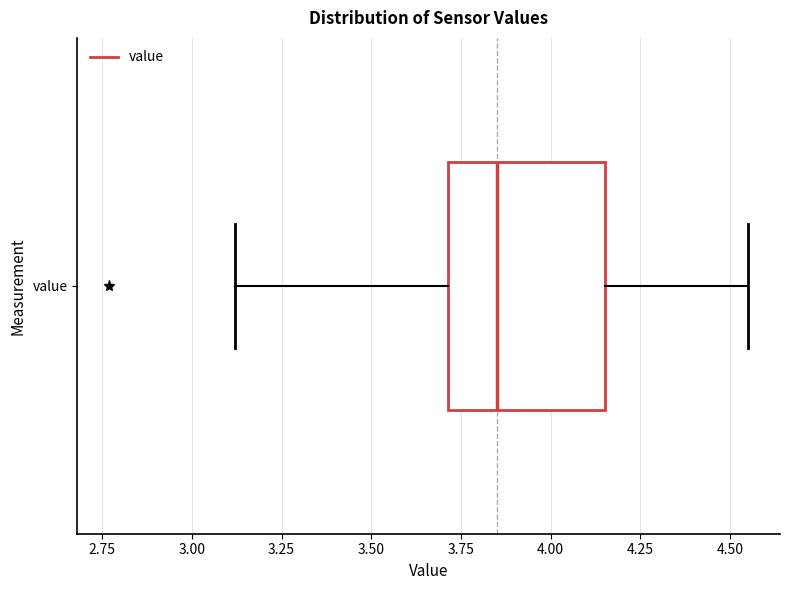

Read this box plot against the x-axis: the position of the median line, the range covered by the box, and the ends of both whiskers. The values are not printed on the chart, so give them approximately, as read against the axis.

median 3.85, box 3.70 to 4.15, whiskers 3.10 to 4.55